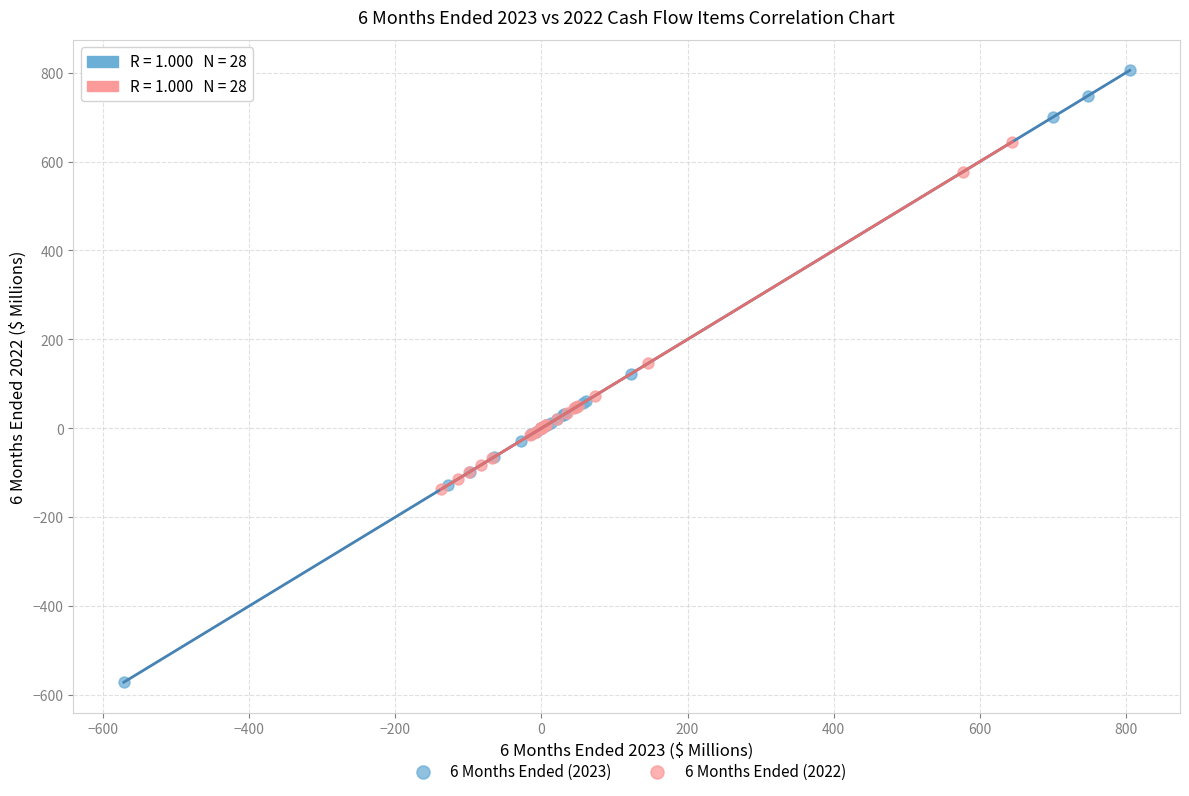

Which series reaches the minimum Y coordinate?

6 Months Ended (2023)